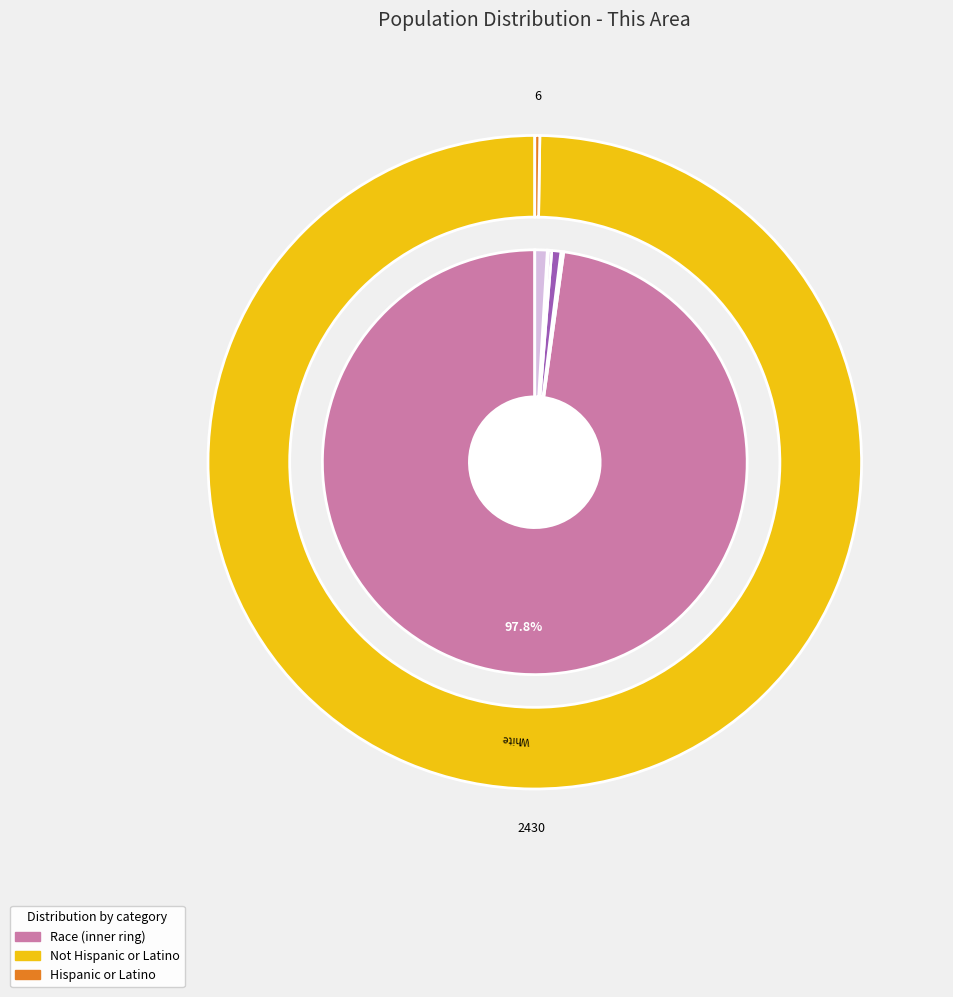

Is the sum of White alone and Some Other Race alone greater than half?

Yes